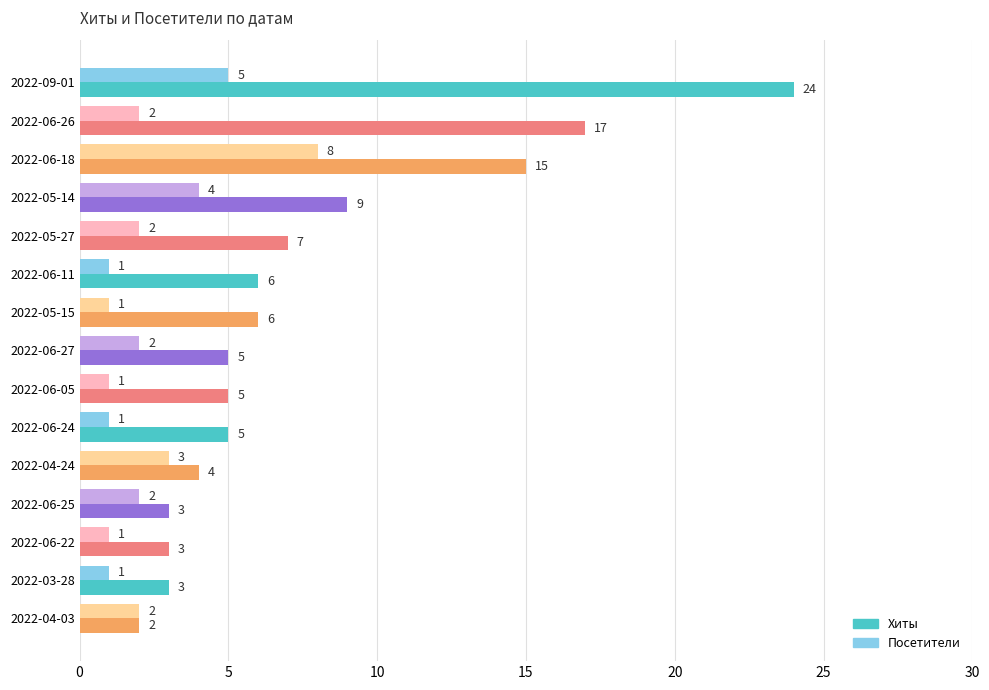

Which series has the widest spread of values?

Хиты